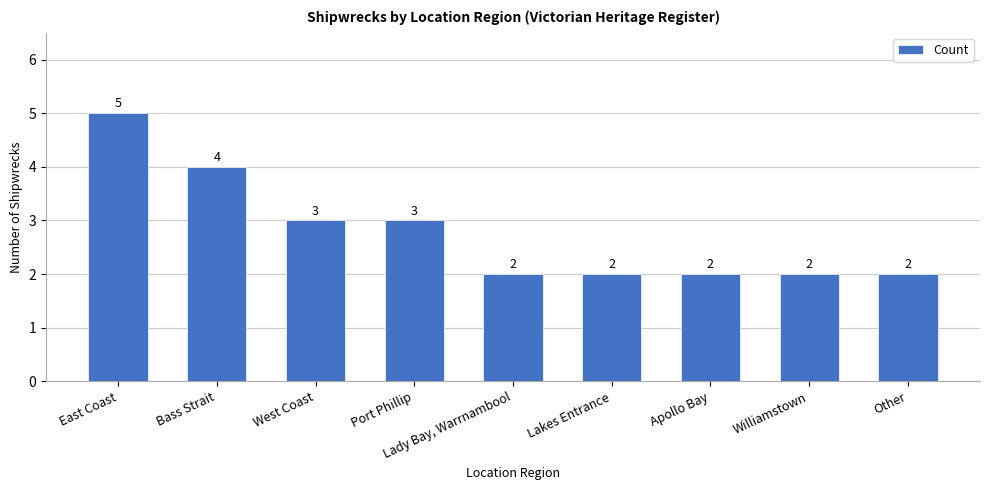

What is the difference between the second highest and second lowest values?

2